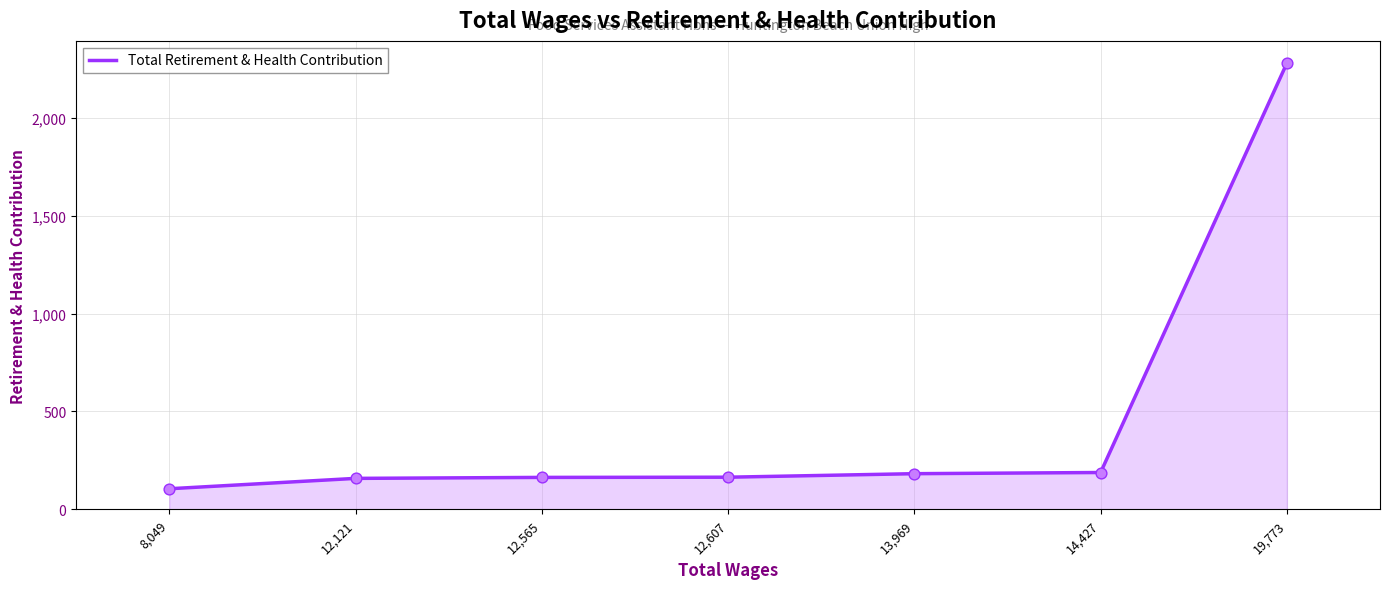

What is the ratio of the value at 12,565 to the value at 12,607?

1.0